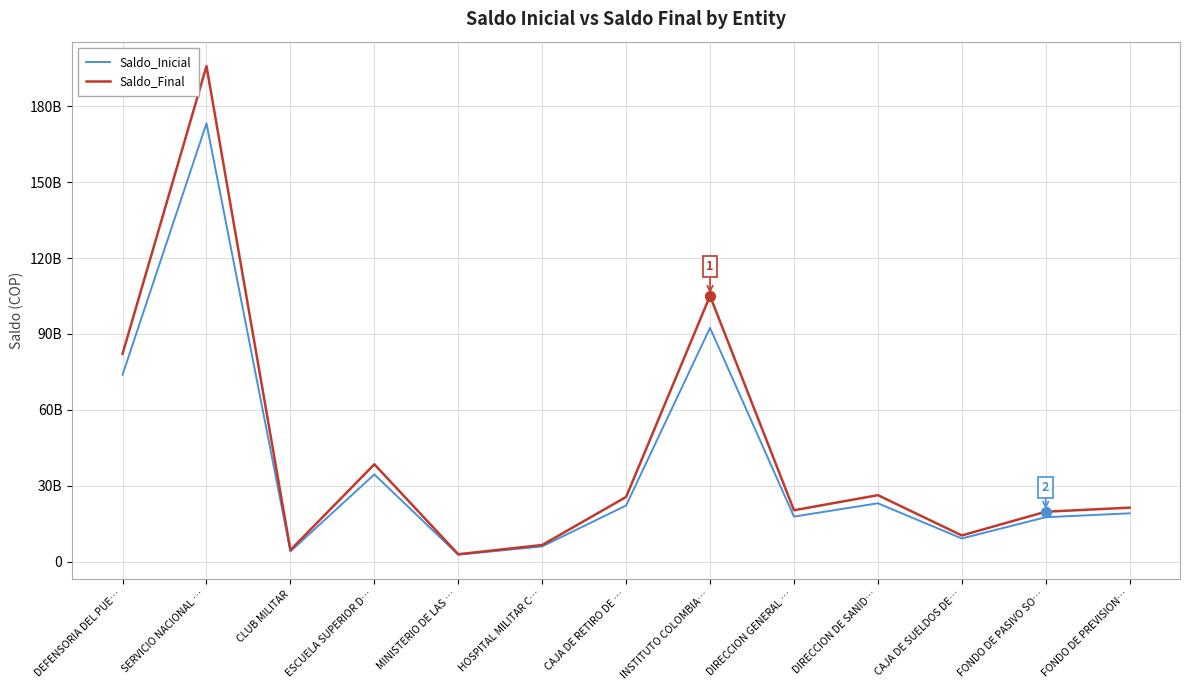

At which category is the sum across all series the highest?

SERVICIO NACIONAL …